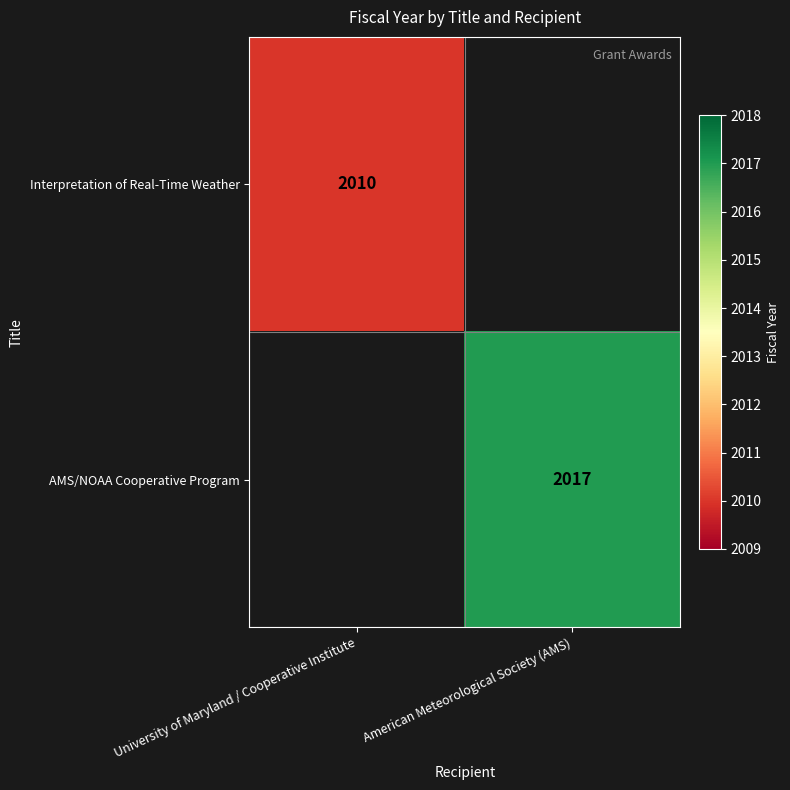

The value of AMS/NOAA Cooperative Program at American Meteorological Society (AMS) is 2017. True or false?

True